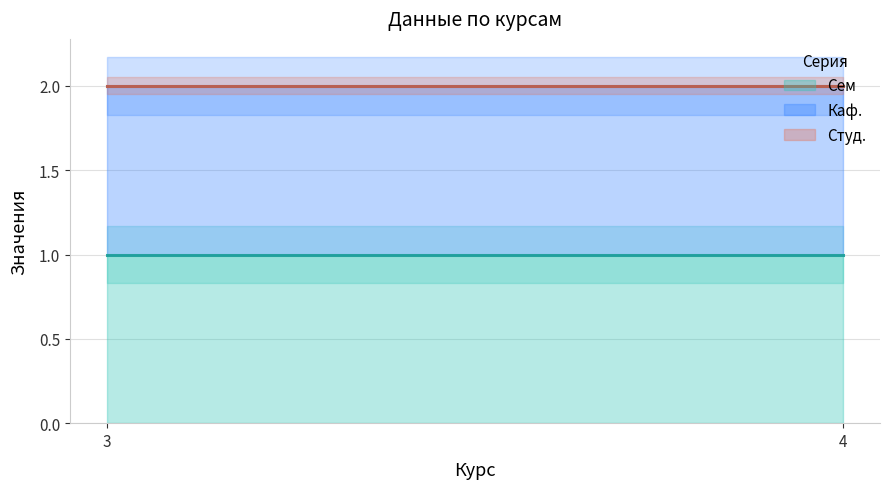

Which has a higher value, 4 or 3?

4